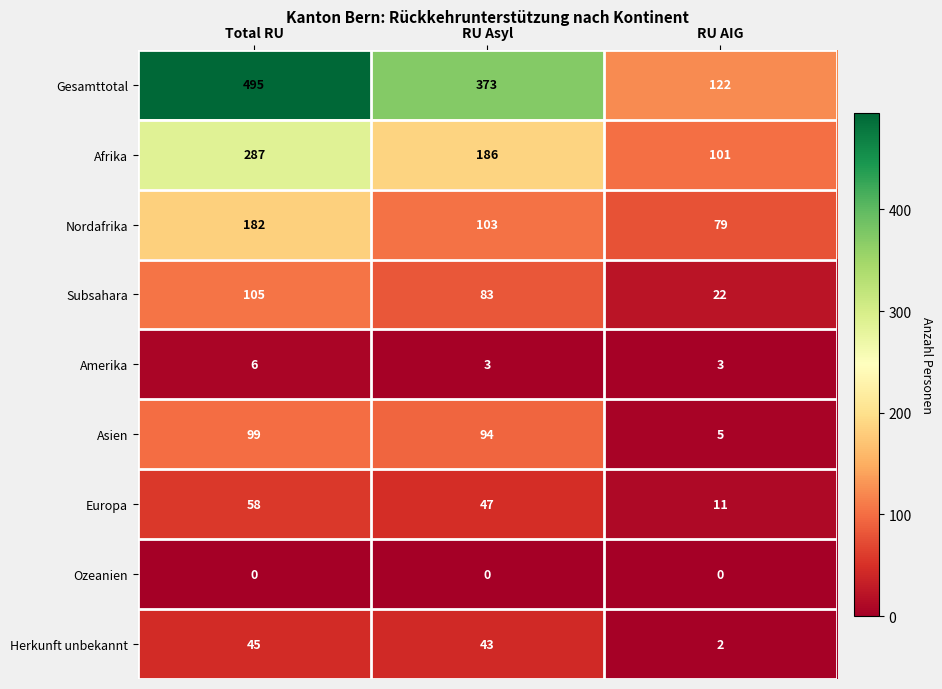

Which series has the largest total across all categories?

Gesamttotal